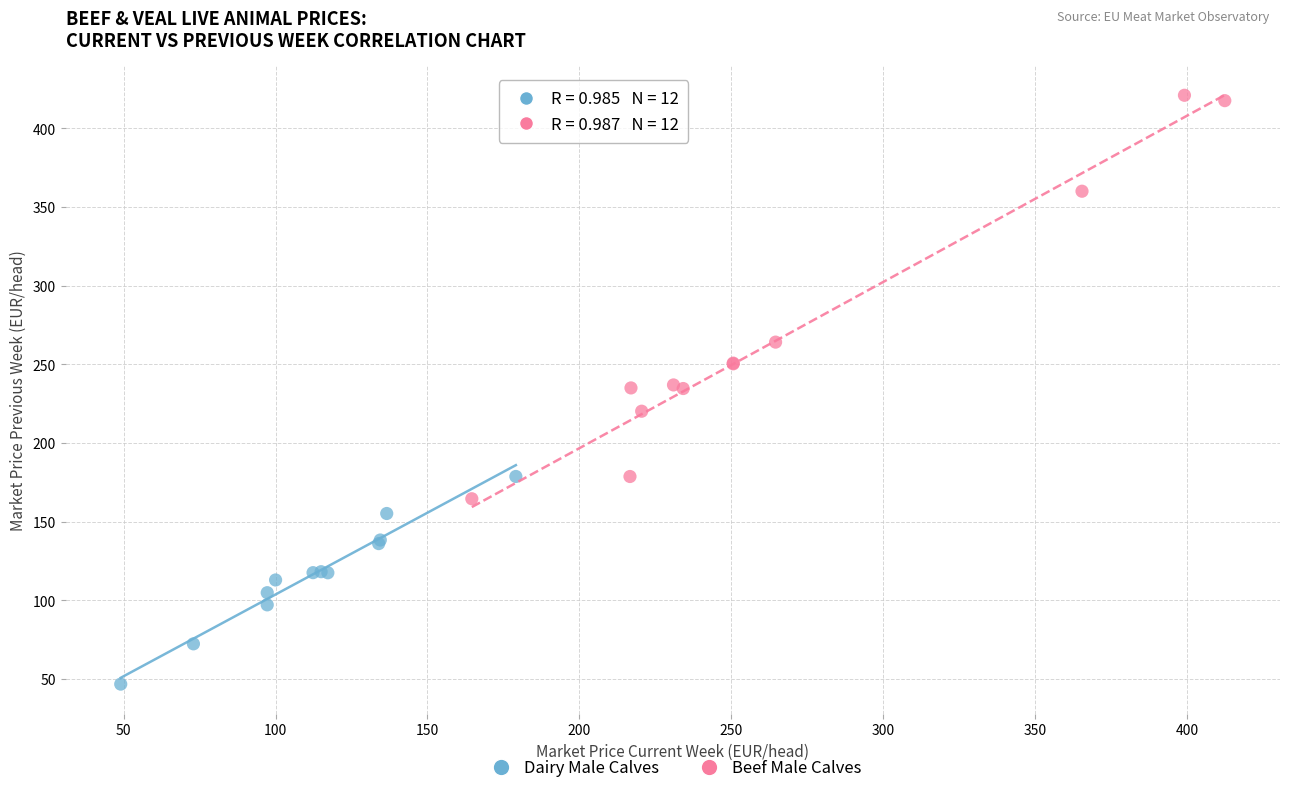

Which series reaches the minimum Y coordinate?

Dairy Male Calves